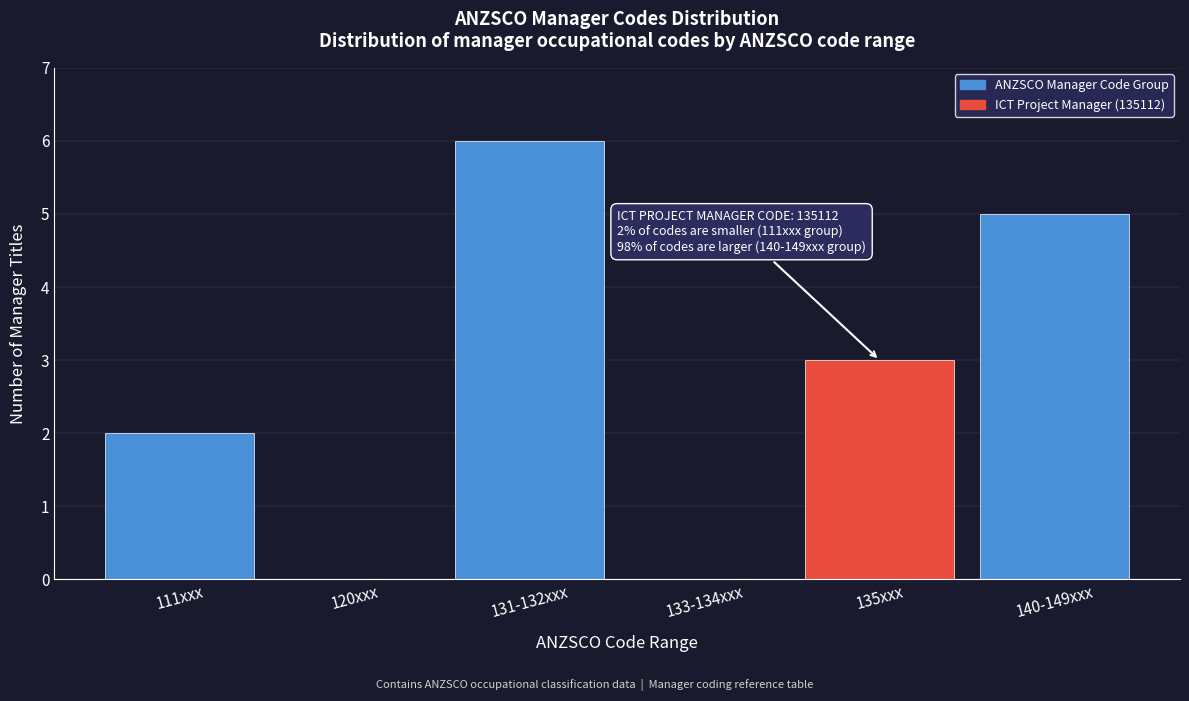

Reading left to right, transcribe all the data shown in this chart.

111xxx=2	120xxx=0	131-132xxx=6	133-134xxx=0	135xxx=3	140-149xxx=5